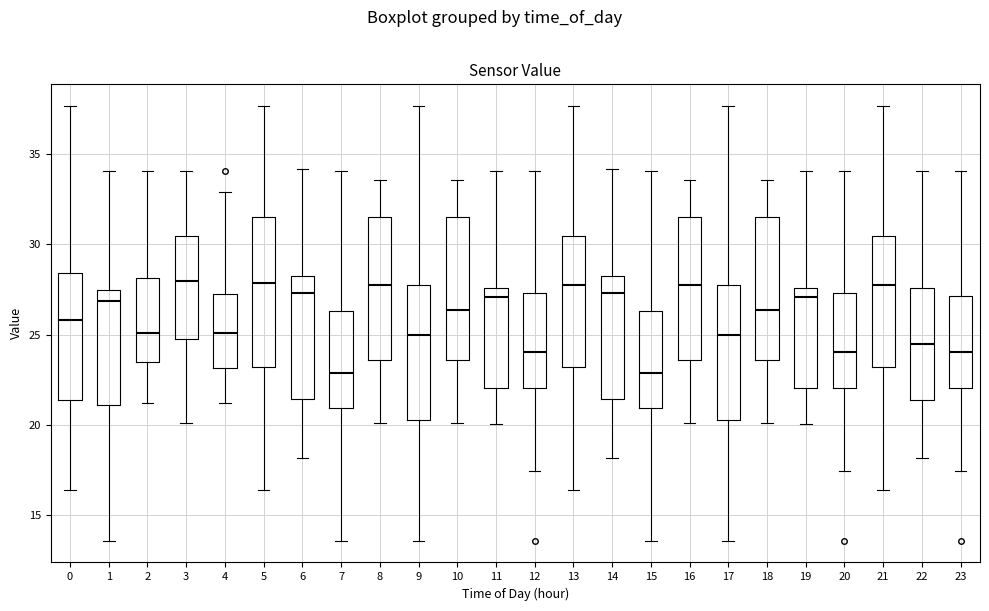

Where is the upper edge of the box at x = 11 on the y-axis? The values are not printed on the chart, so give them approximately, as read against the axis.

27.5